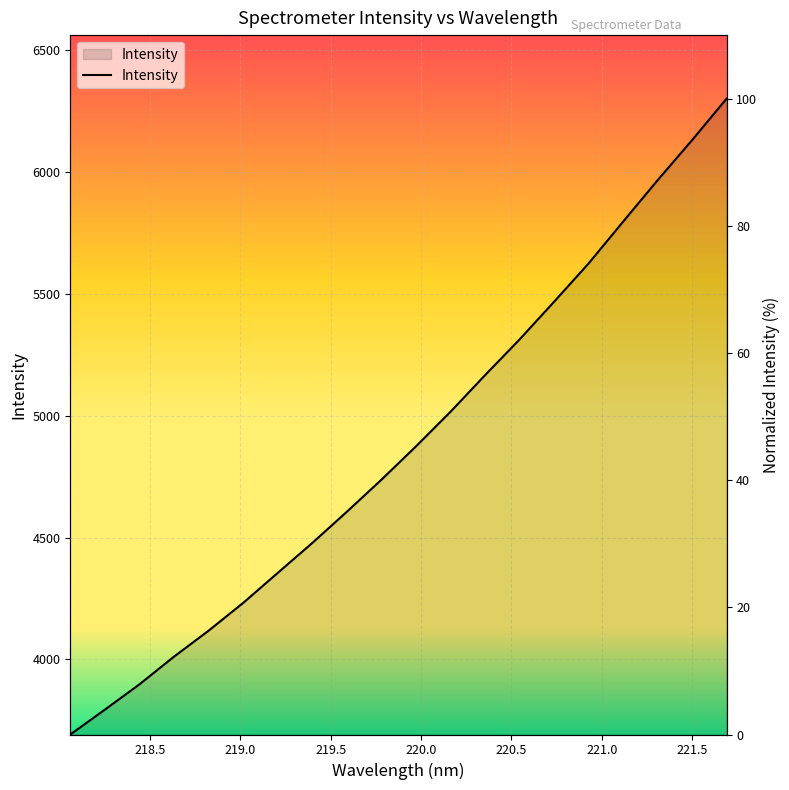

What is the maximum value shown in the chart?

100.0